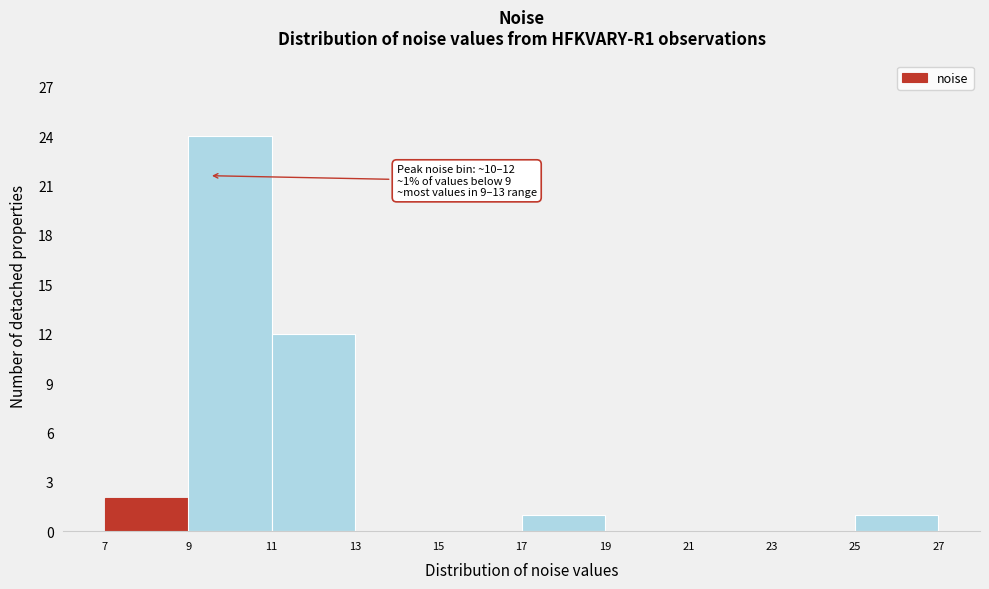

Over which range of the x-axis is the bar tallest?

9 to 11